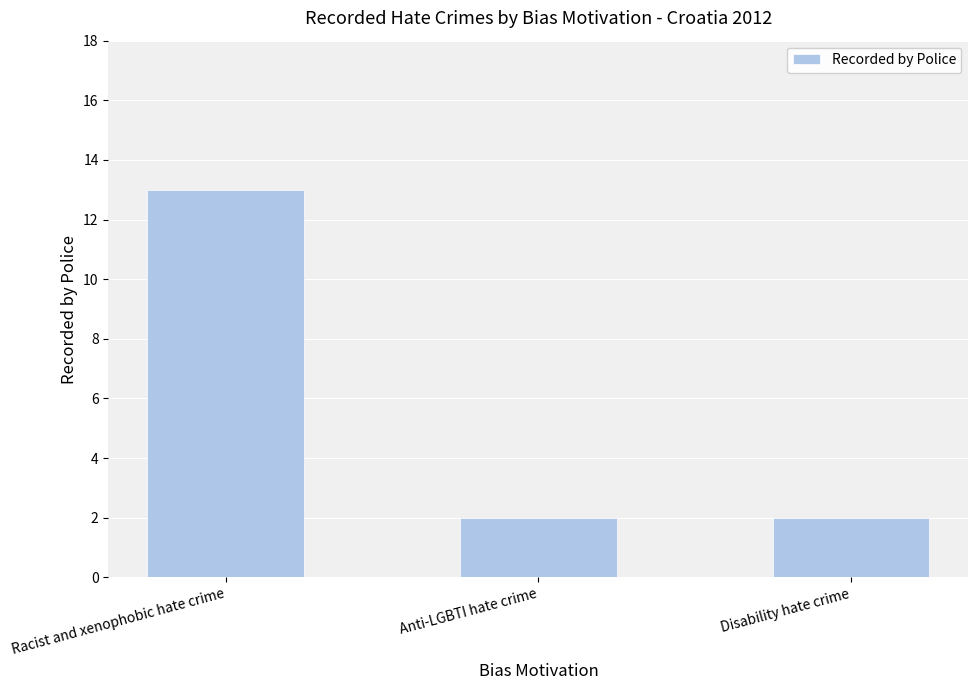

What is the label of the 1st bar from the left?

Racist and xenophobic hate crime